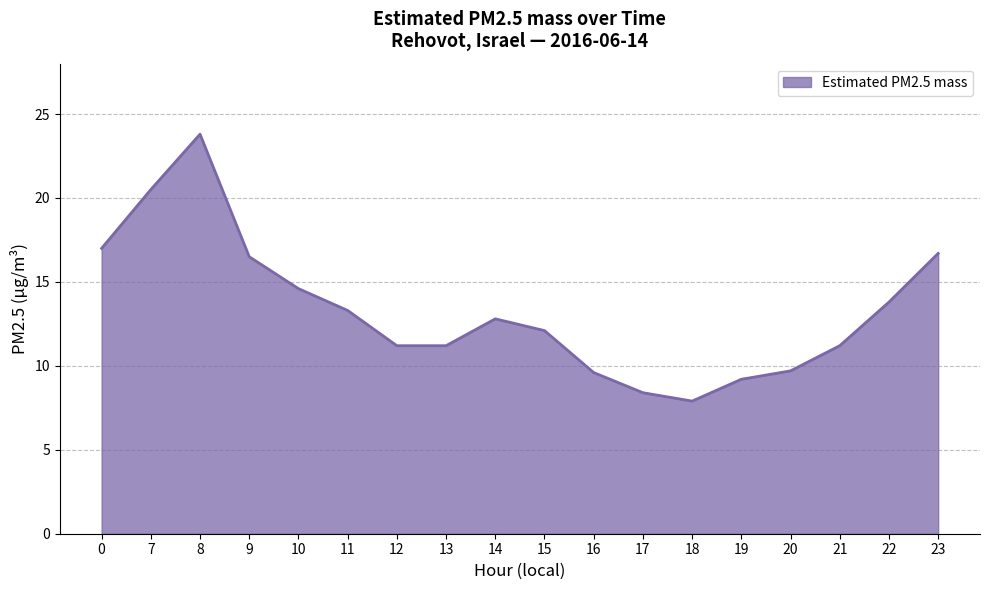

What is the ratio of the value at 10 to the value at 16?

1.5